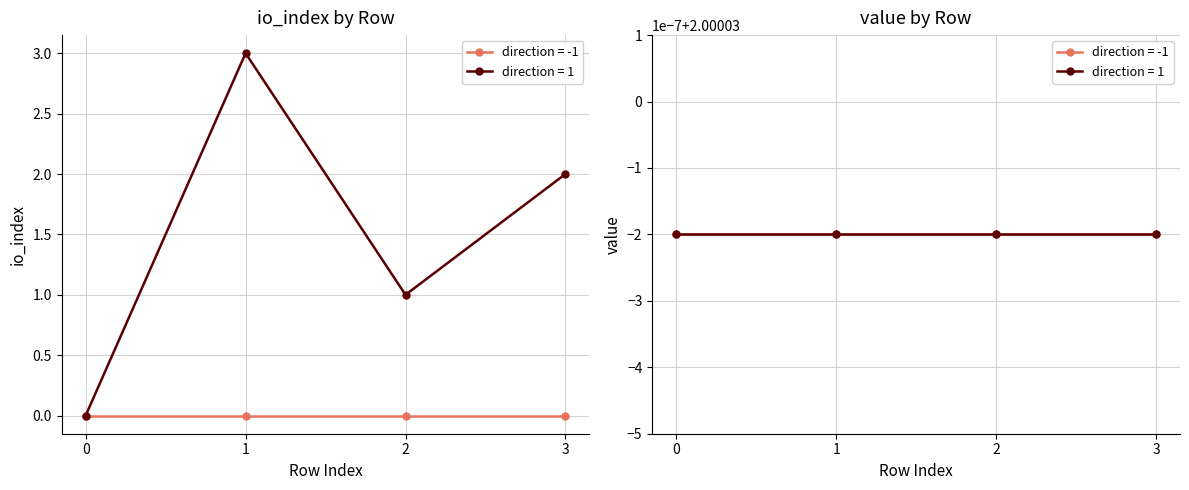

Between which two adjacent categories do value (direction=-1) and io_index (direction=1) first intersect?

0 and 1